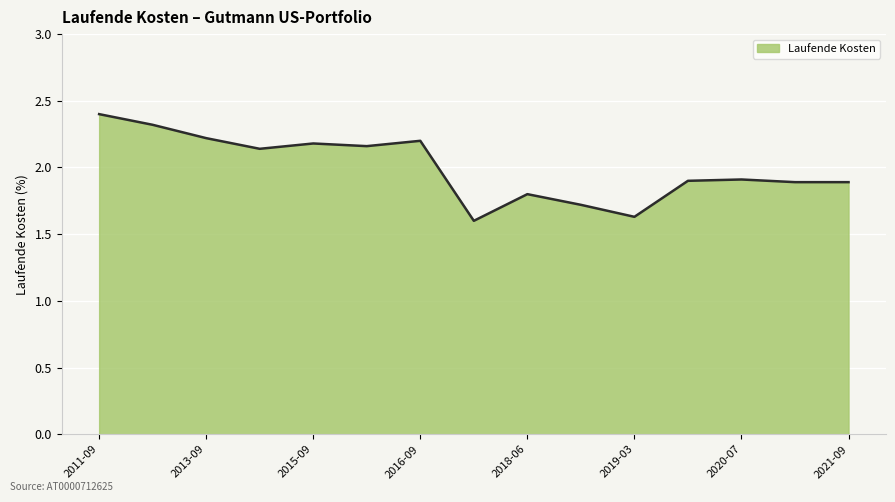

What is the difference between the maximum and minimum values?

0.8